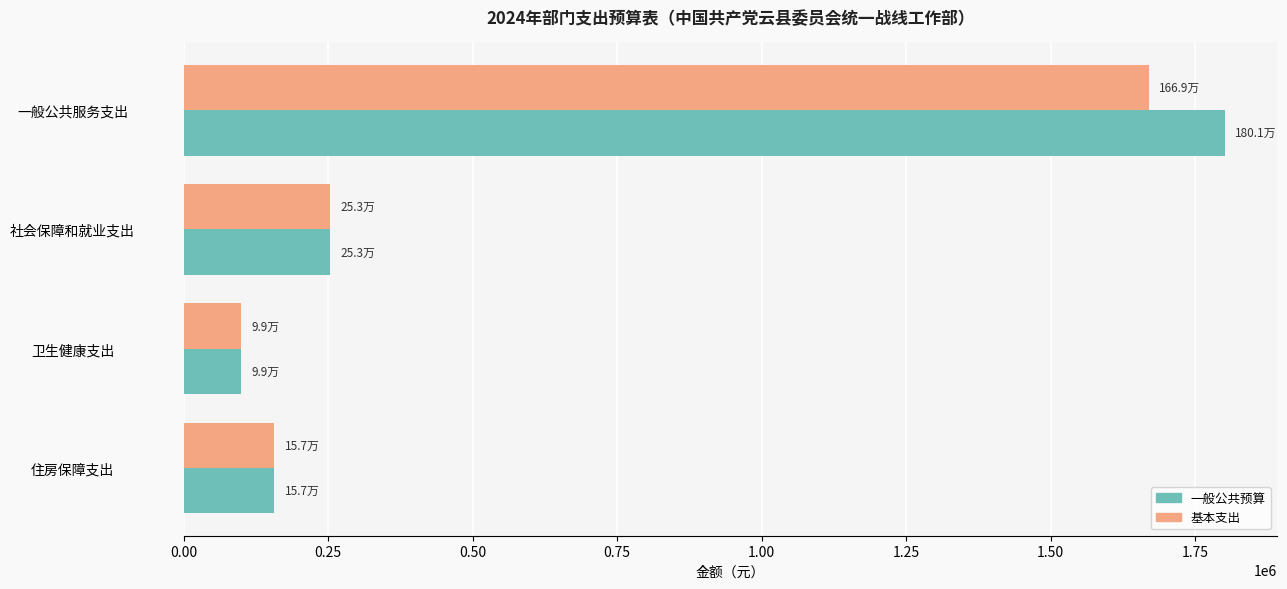

The 基本支出 series shows 243680.9 at 住房保障支出. True or false?

False